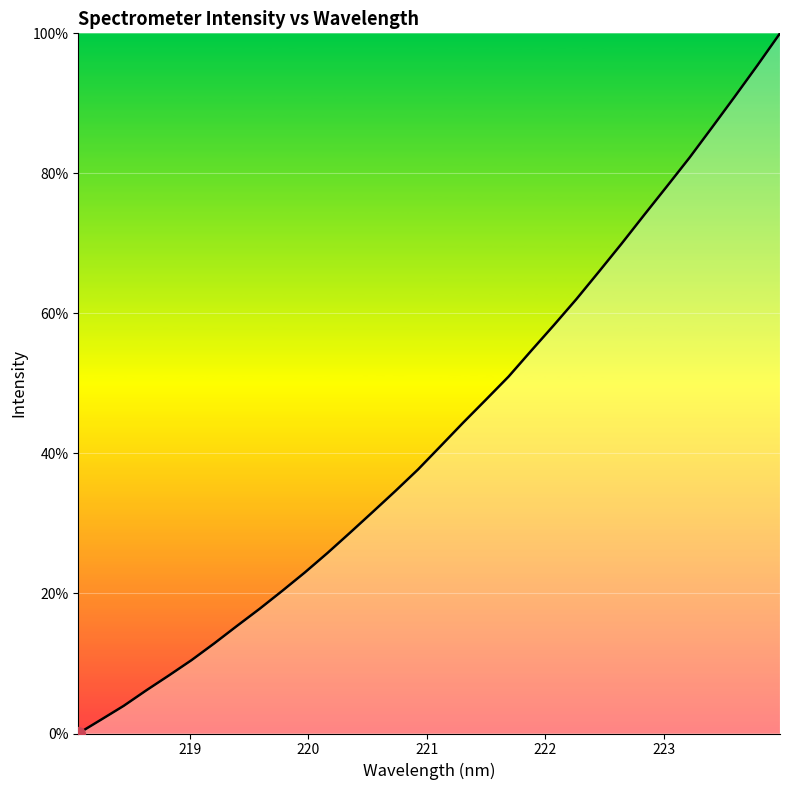

What is the difference between the maximum and minimum values?

100.0